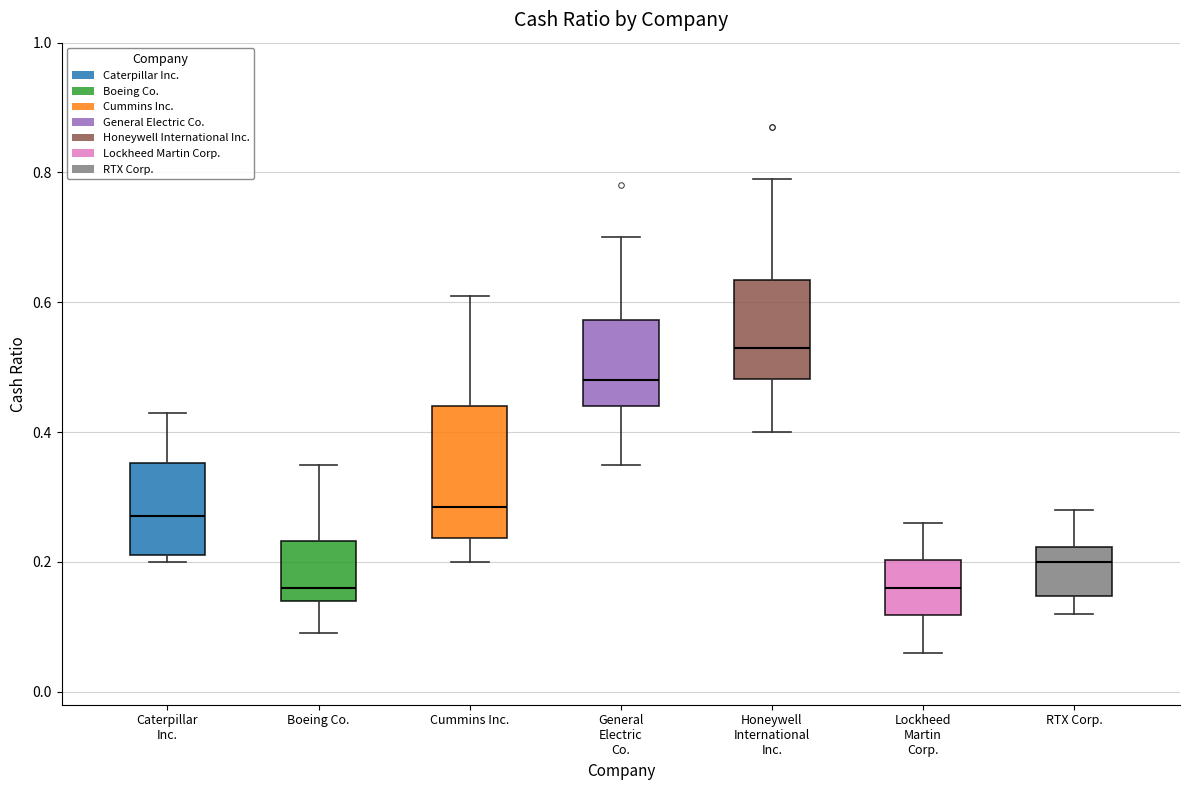

Comparing the boxes themselves (not the whiskers), which one is the tallest?

Cummins Inc.